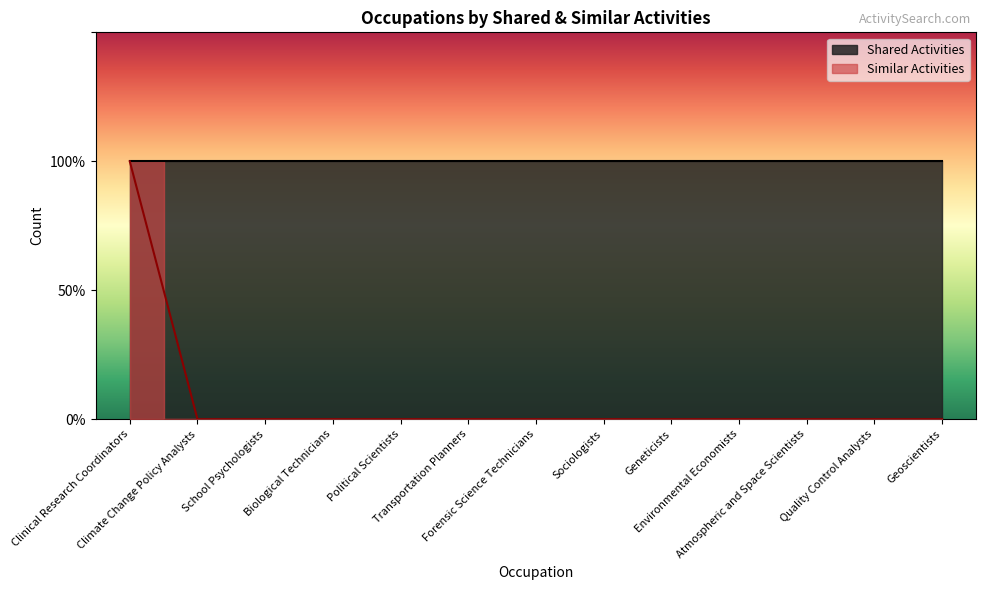

Is it true that the value at Biological Technicians is 0?

True